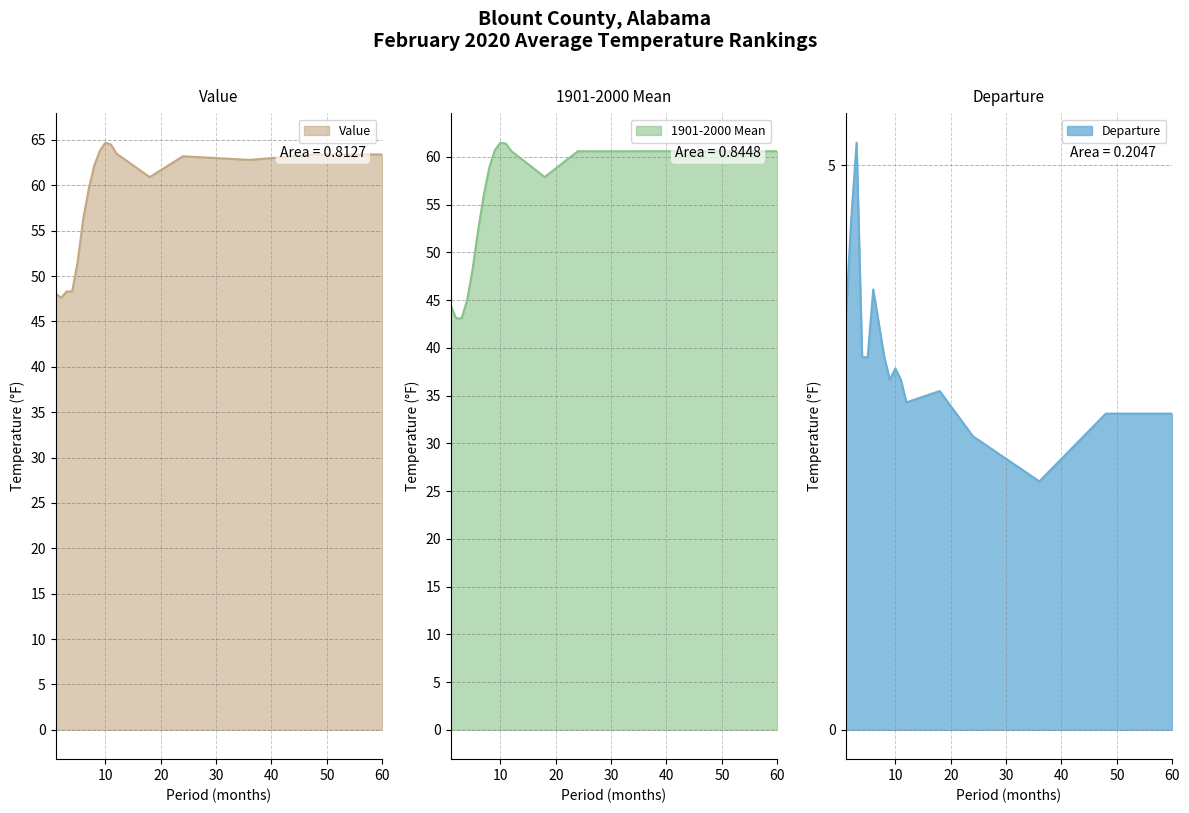

Is it true that 1901-2000 Mean equals 56.0 at 7?

True